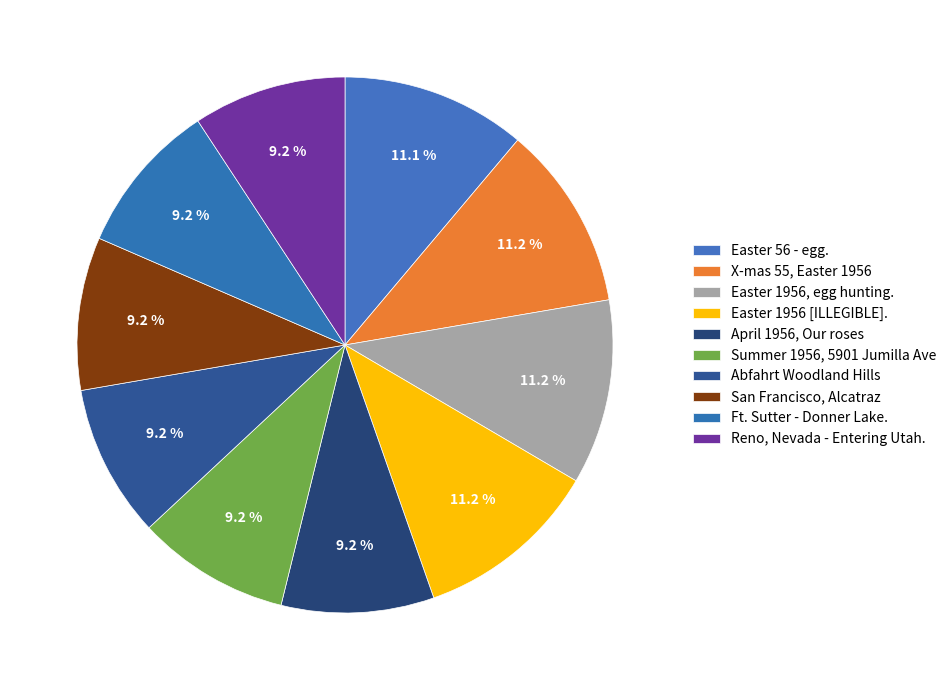

Count the number of slices in the pie.

10